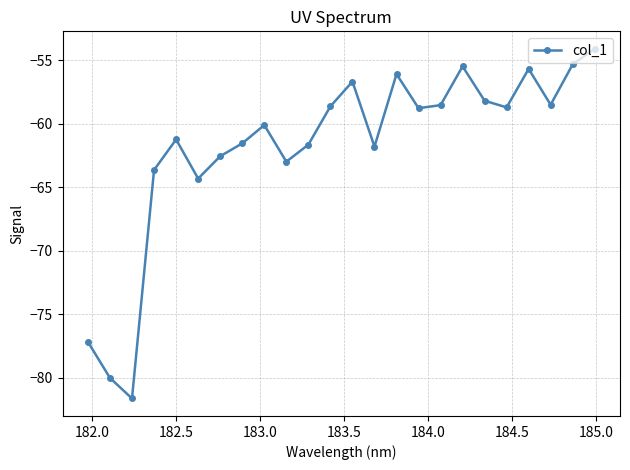

How many interior local peaks (higher than both neighbors) does the data have?

6